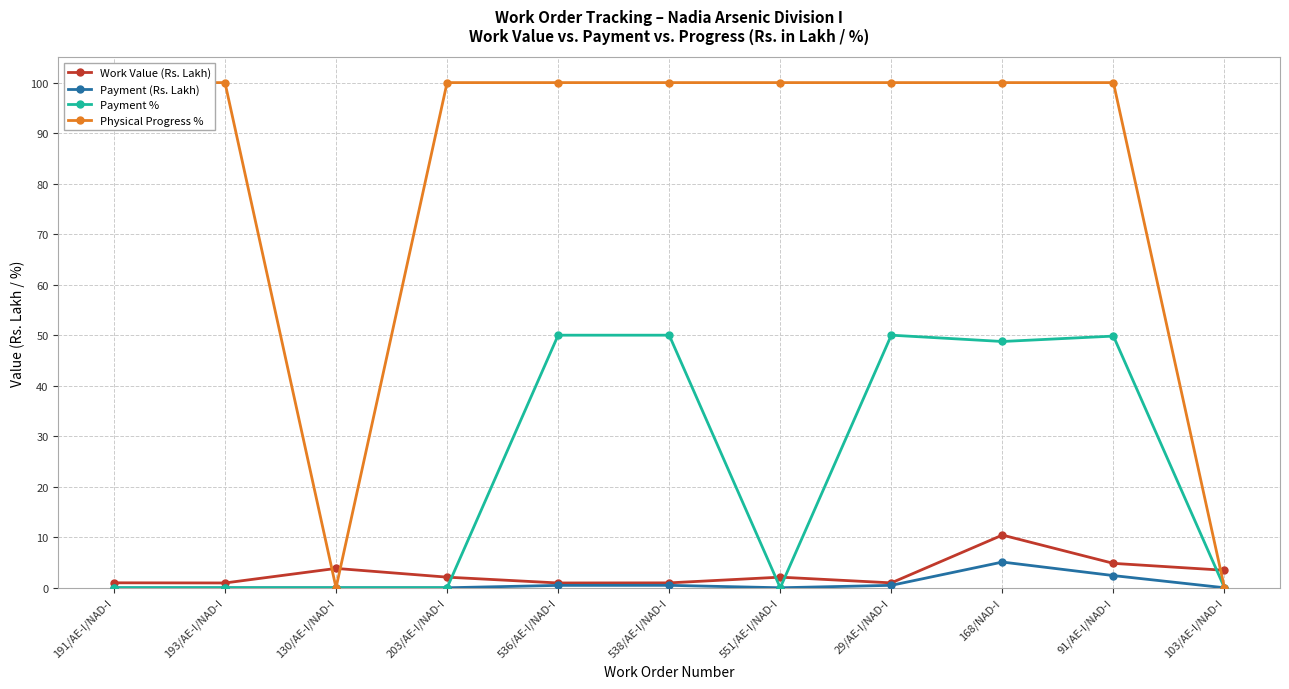

Which series has the largest range (max minus min)?

Physical Progress %